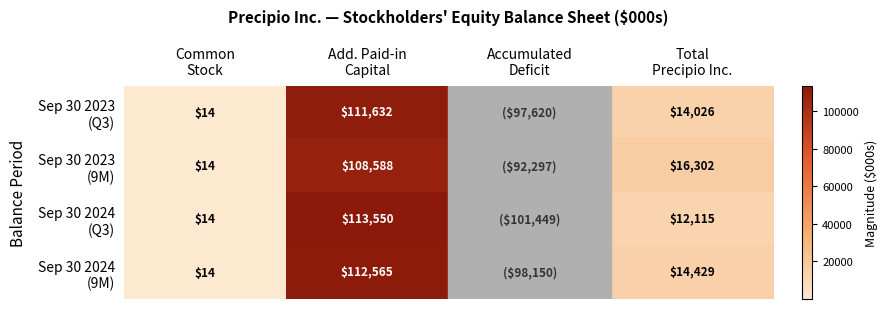

Which series has the largest total across all categories?

Sep 30 2024 (Q3)